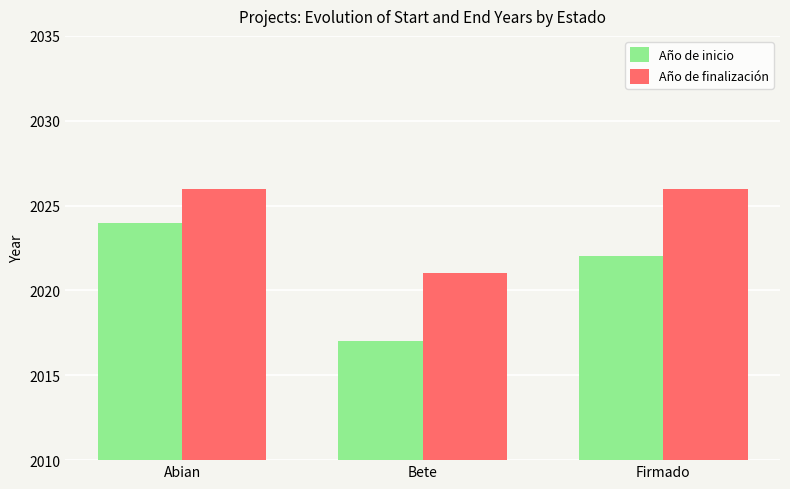

What value does the Año de finalización series have at Firmado?

2026